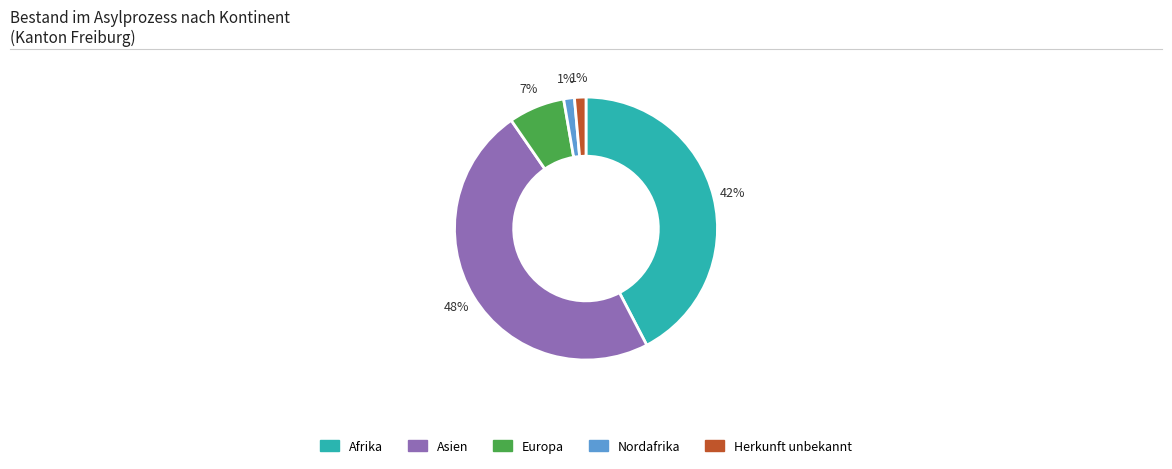

Which slice is the largest?

Asien